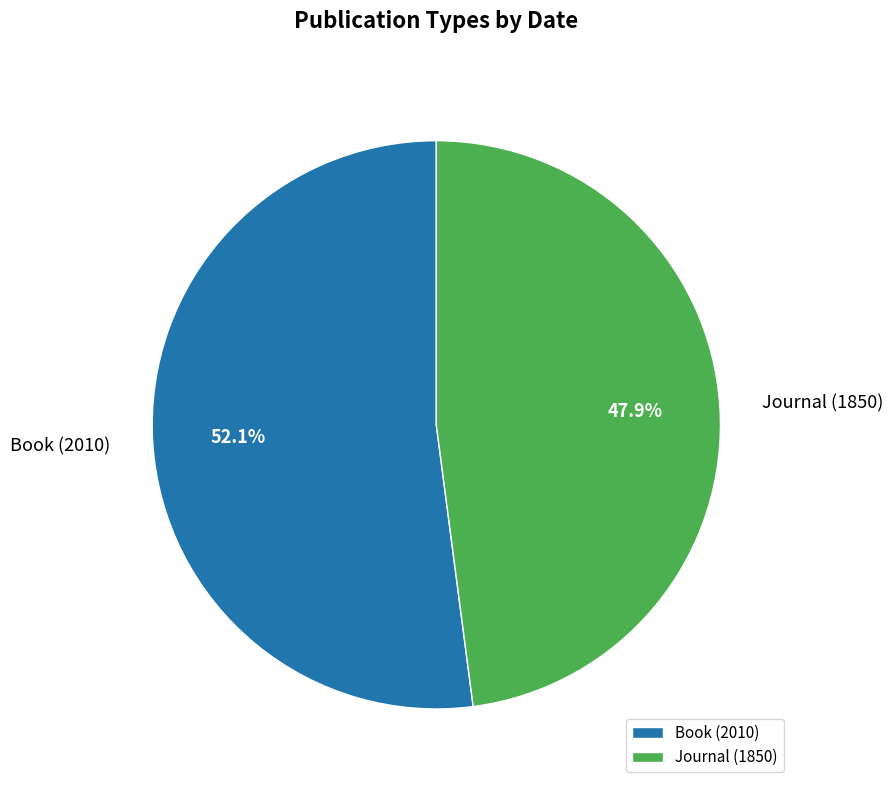

Approximately how many times larger is the value at Journal (1850) compared to Book (2010)?

0.9